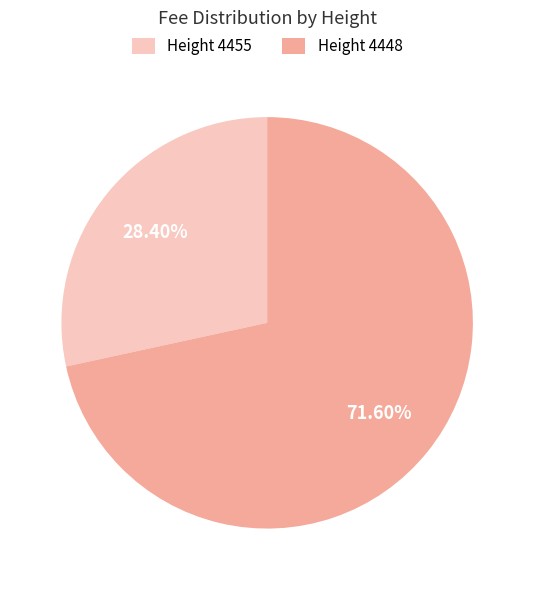

Which category accounts for the majority?

Height 4448